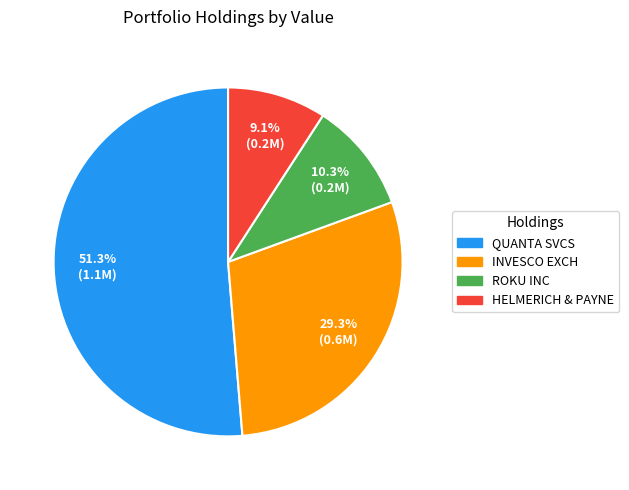

Is there a majority slice in this chart?

Yes